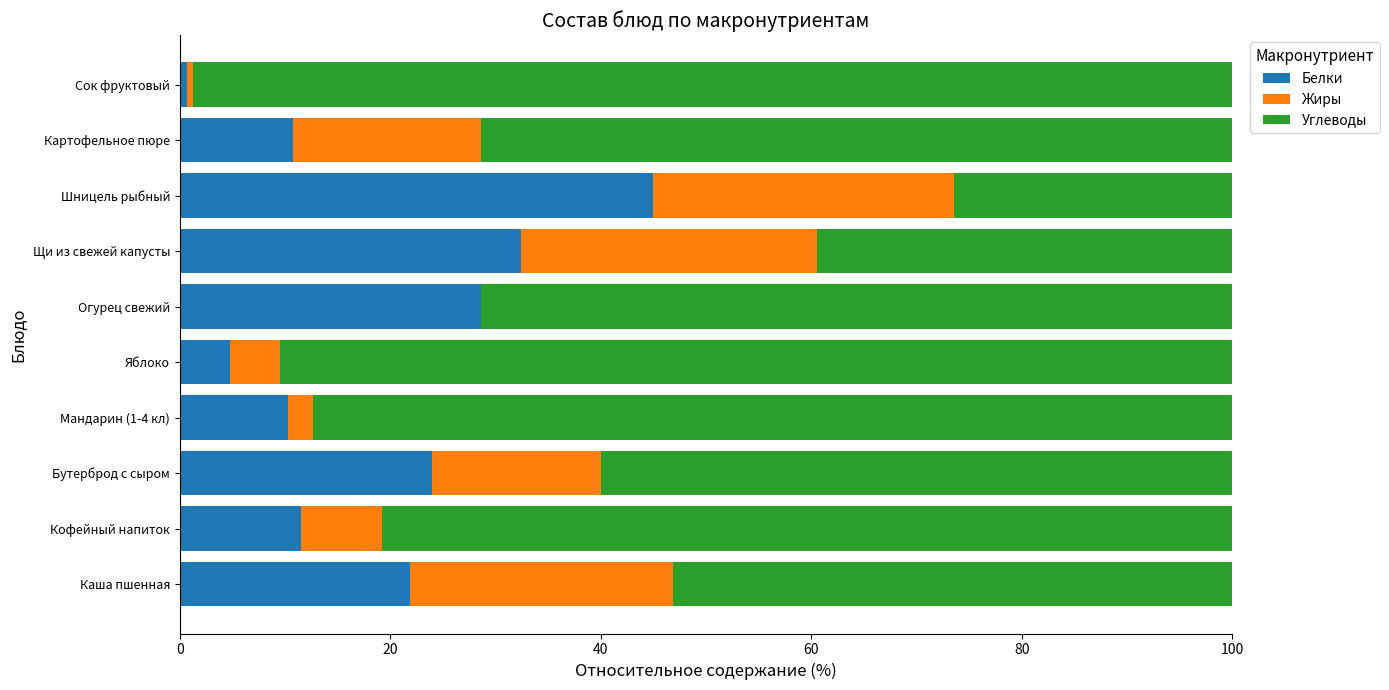

At which label does Белки reach its peak?

Шницель рыбный